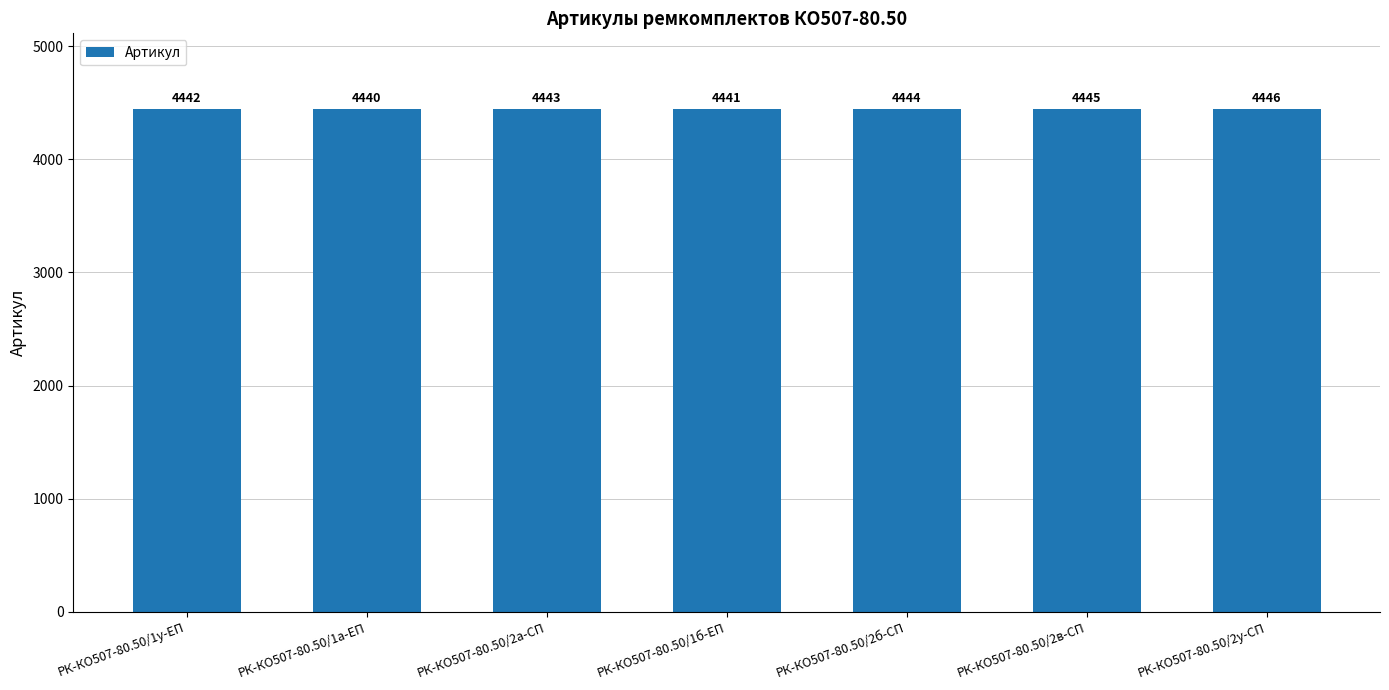

What is the value of the 1st bar from the left?

4442